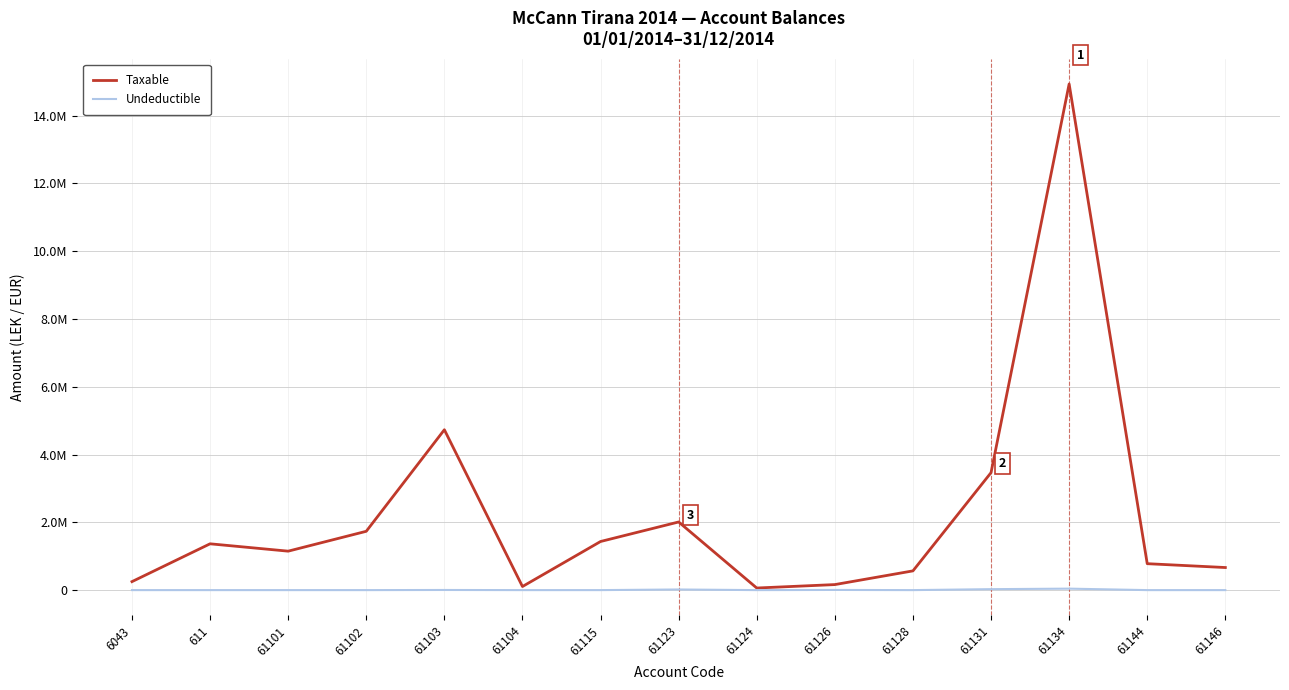

The value of Taxable at 61144 is 779642.1. True or false?

True